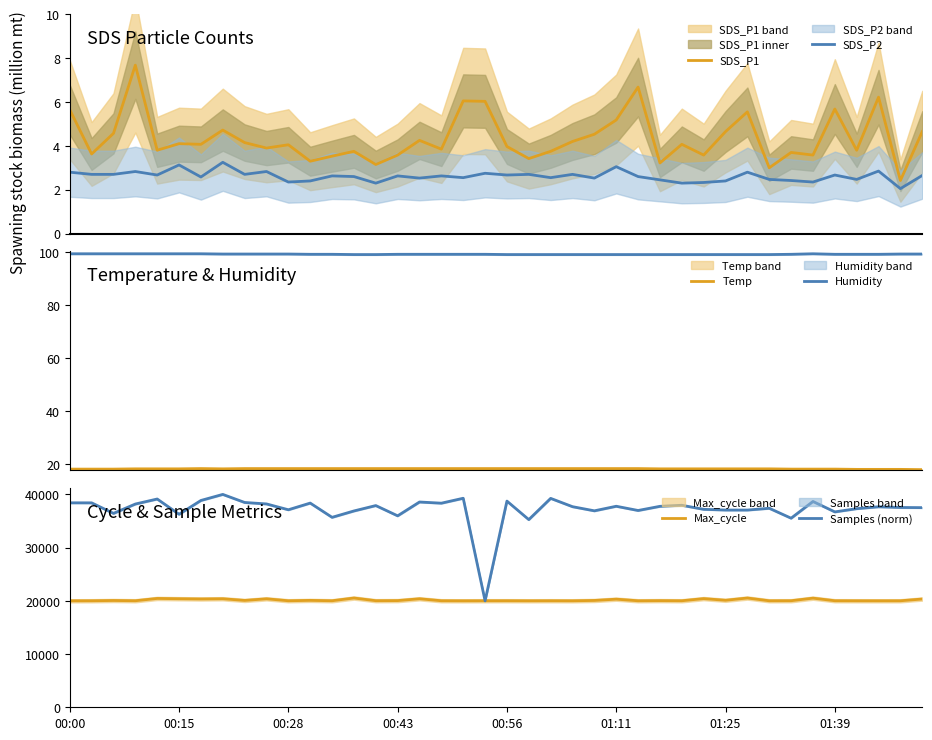

True or false: SDS_P2 and SDS_P1 intersect in this chart.

False